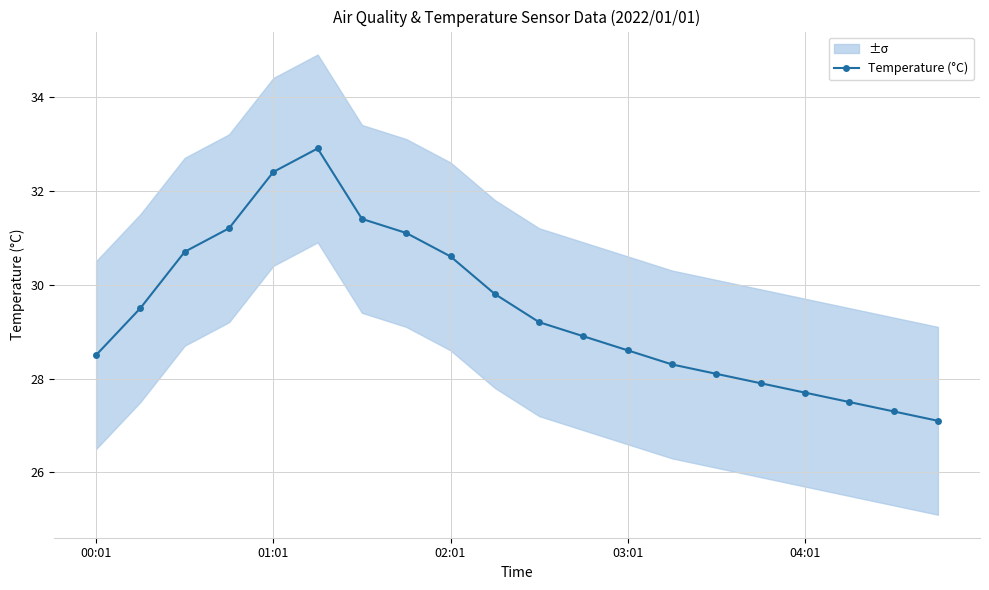

Which category has the highest value across all series?

5